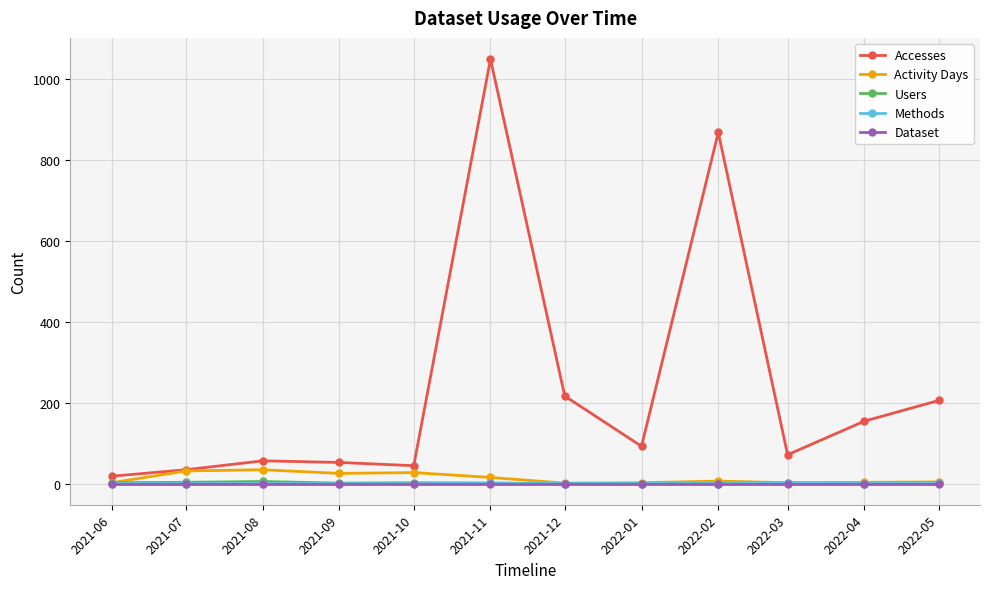

How many distinct data groups are displayed?

5